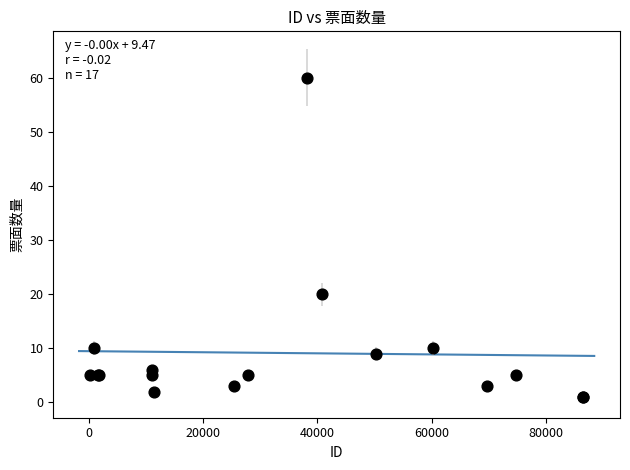

What Y value in the scatter plot is closest to 30?

20